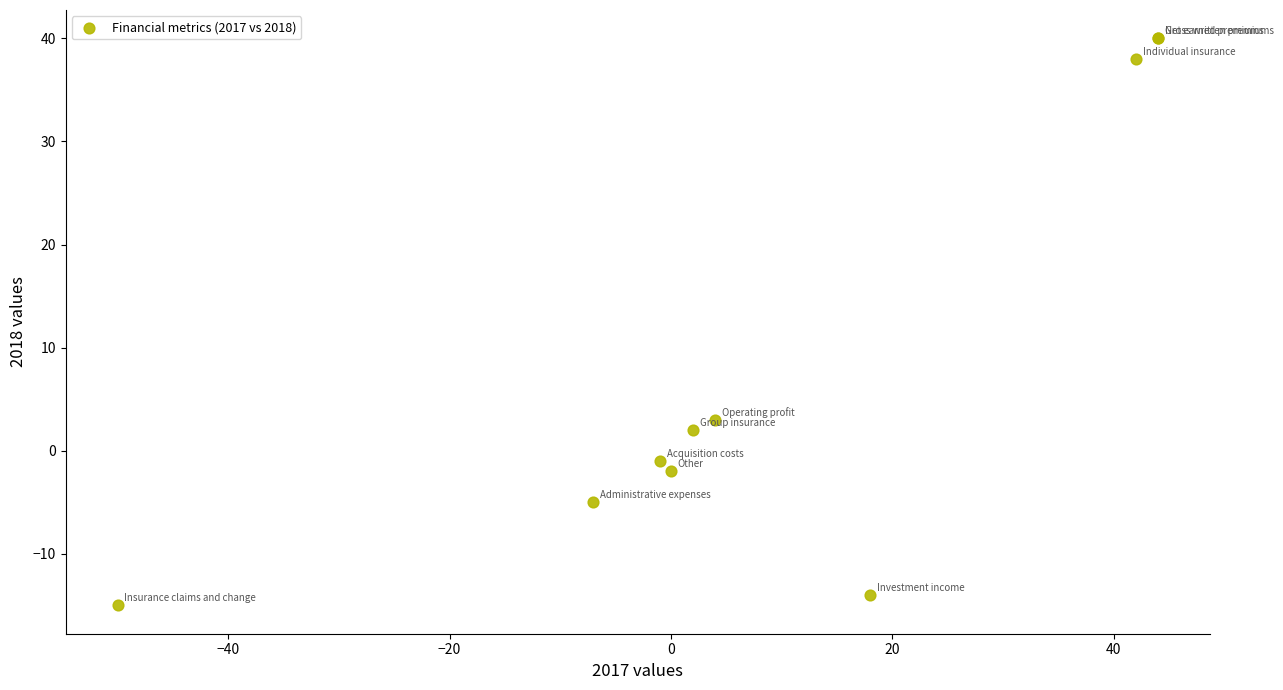

What Y value in the scatter plot is closest to 12?

3